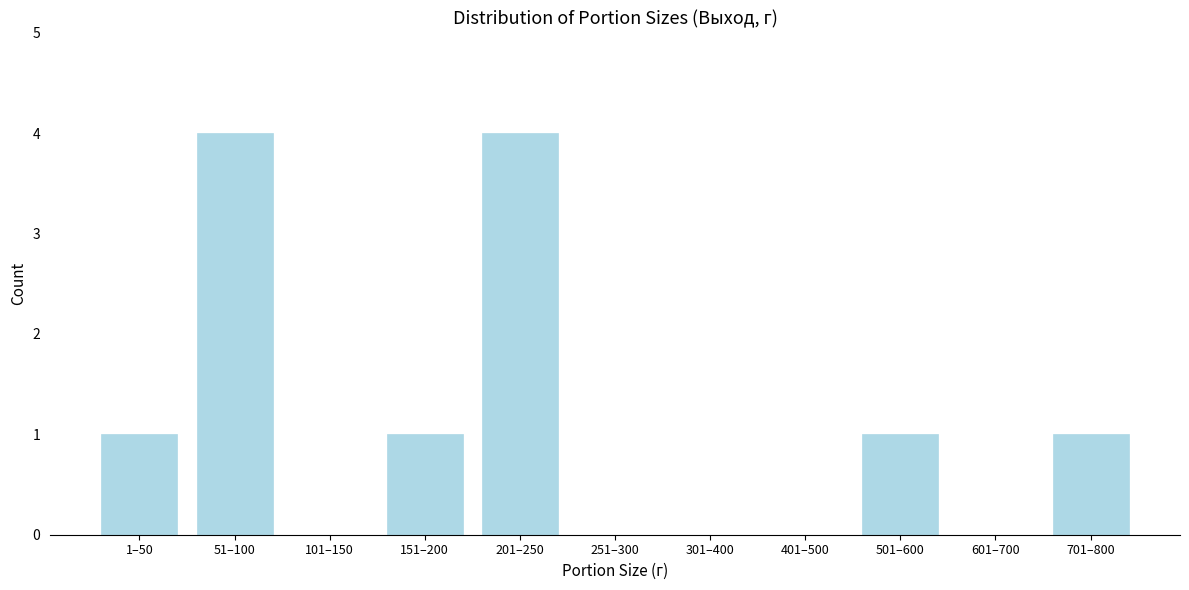

Reading left to right, extract all data points from this chart.

1–50=1	51–100=4	101–150=0	151–200=1	201–250=4	251–300=0	301–400=0	401–500=0	501–600=1	601–700=0	701–800=1